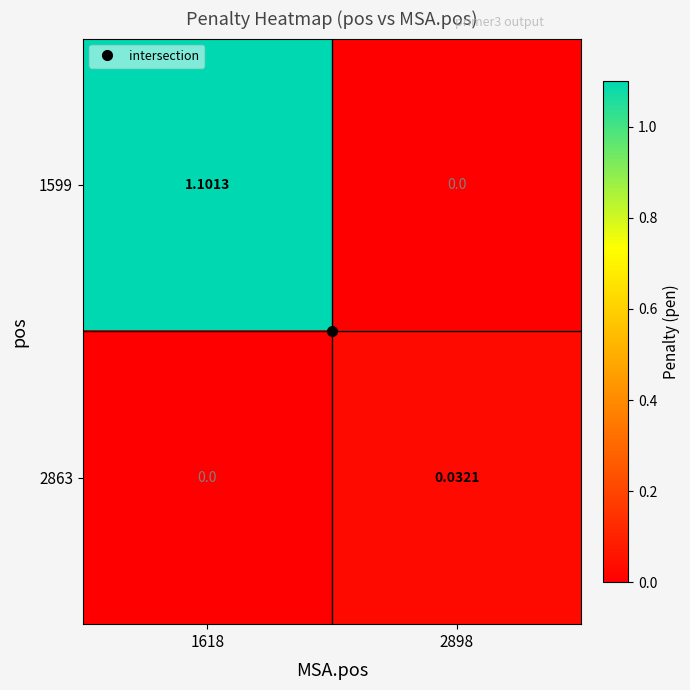

Rank the series by their maximum value, from lowest to highest.

2863, 1599